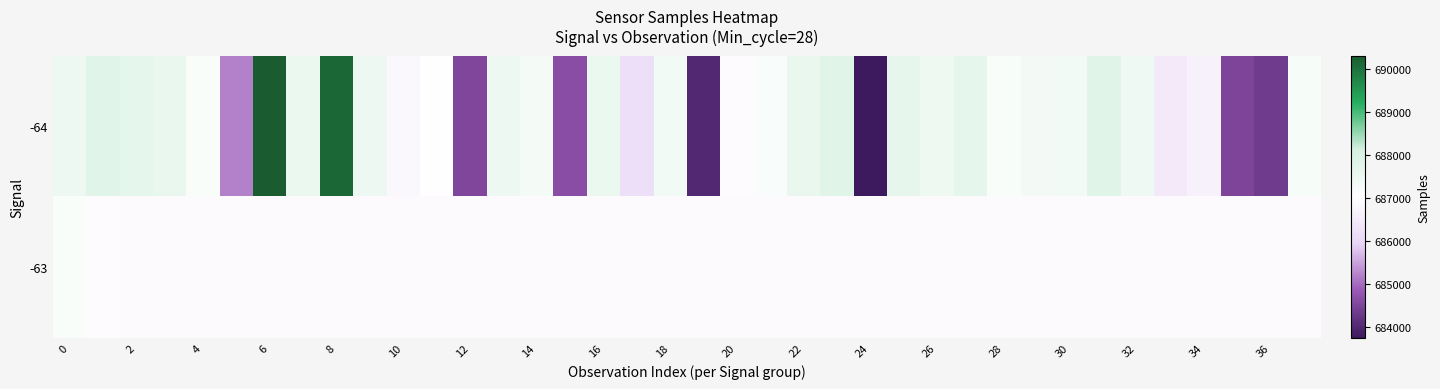

Which series has the largest total across all categories?

-64